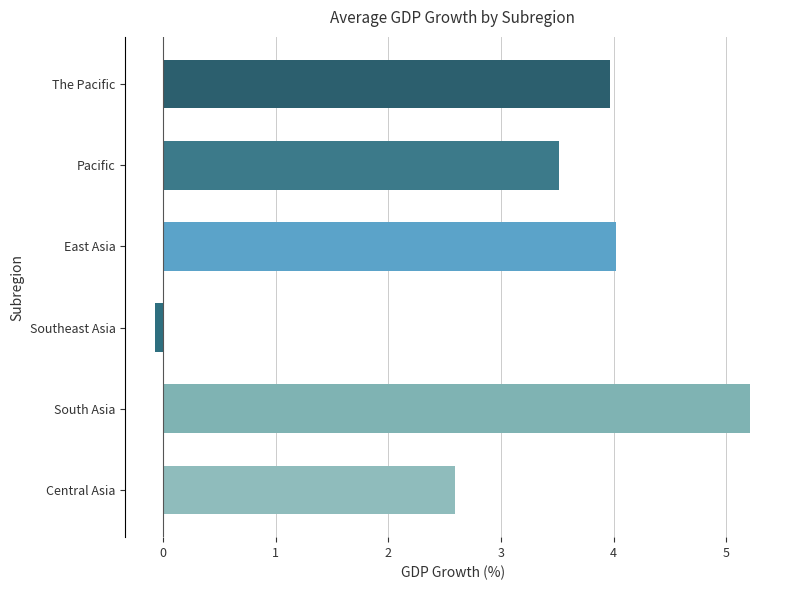

Reading bottom to top, transcribe all the data shown in this chart.

2.6	5.2	-0.1	4.0	3.5	4.0